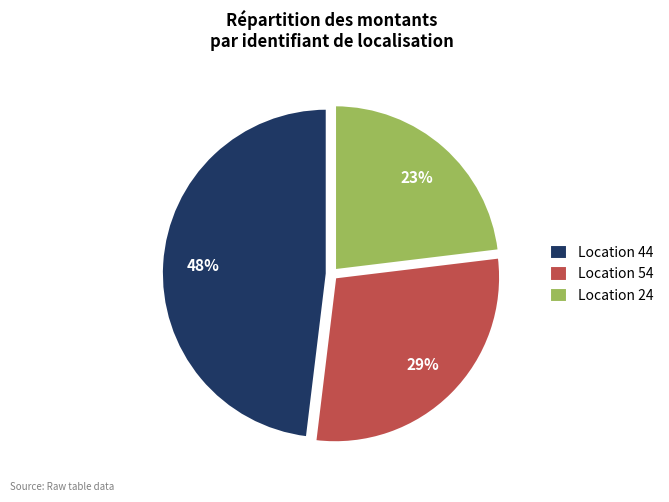

Which slice is the smallest?

Location 24